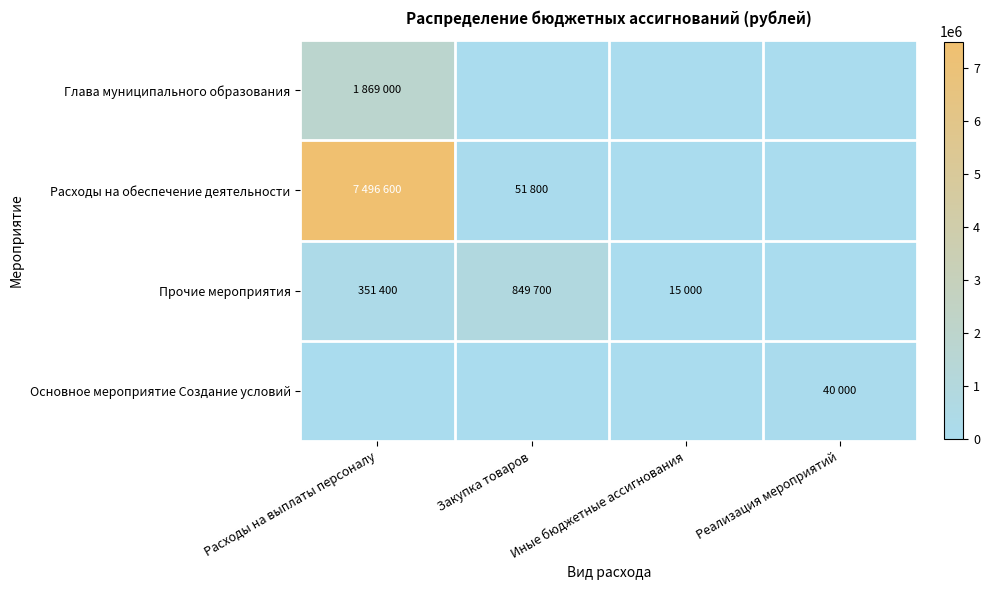

Count the number of data series in this chart.

4